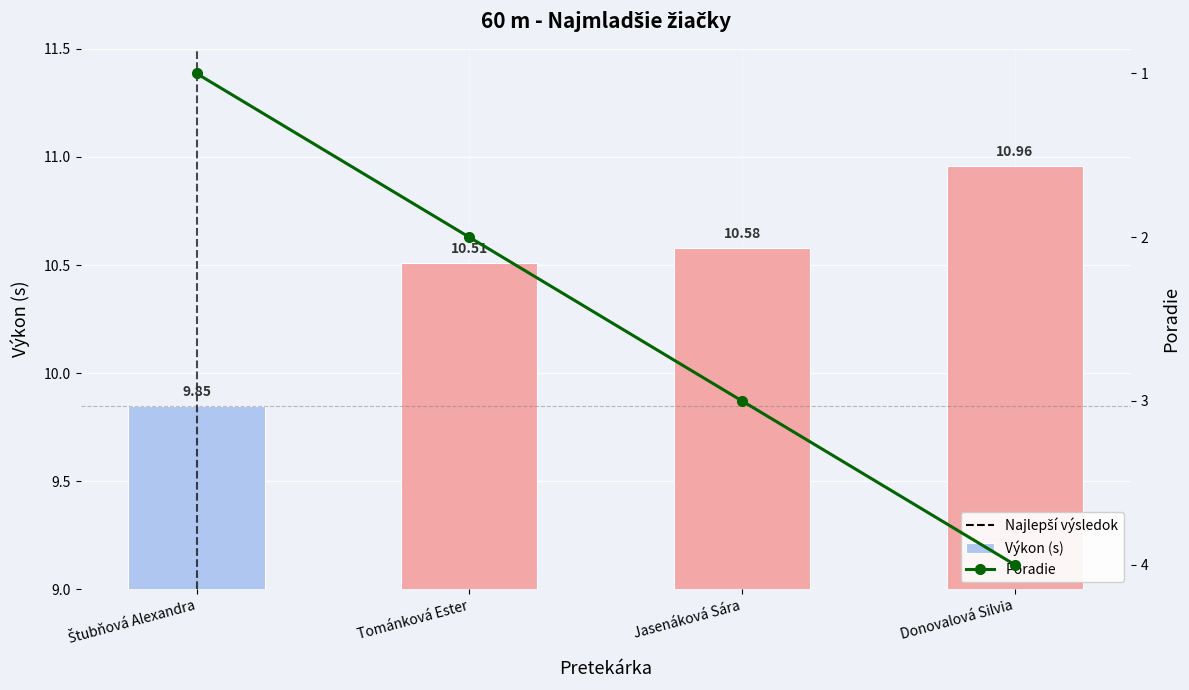

What value does the Výkon (s) series have at Jasenáková Sára?

10.6